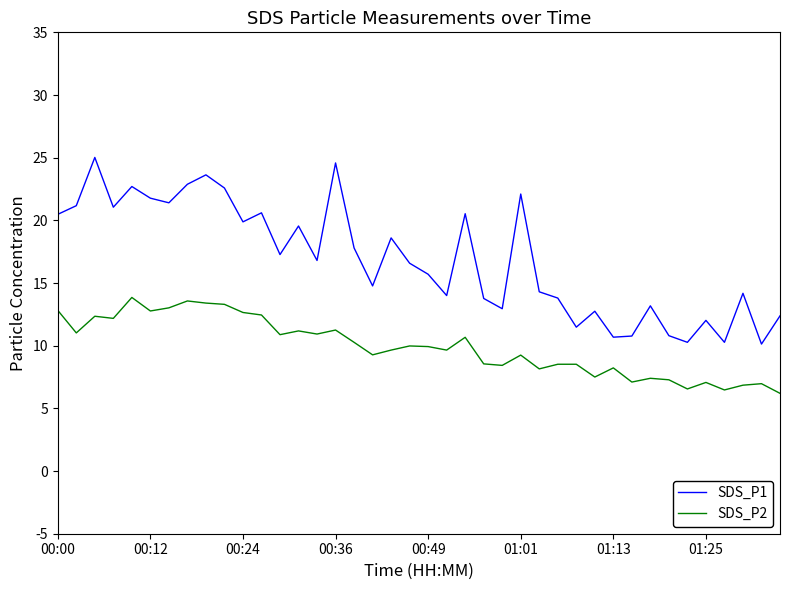

What is the lowest value of the SDS_P1 series?

10.1